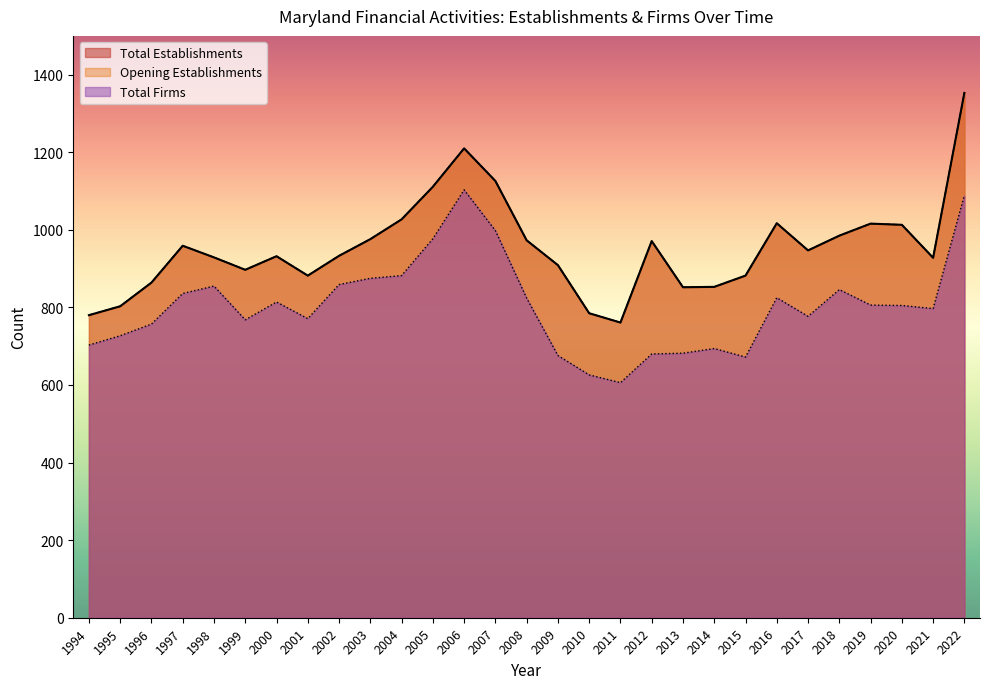

Is the value of Opening establishments at 1996 greater than the value of Total Establishments at 2012?

No